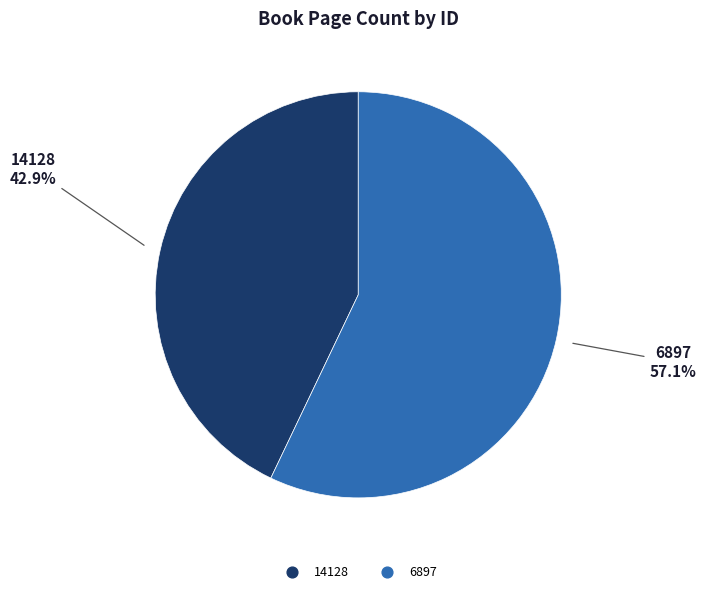

What is the smallest slice in the pie chart?

14128